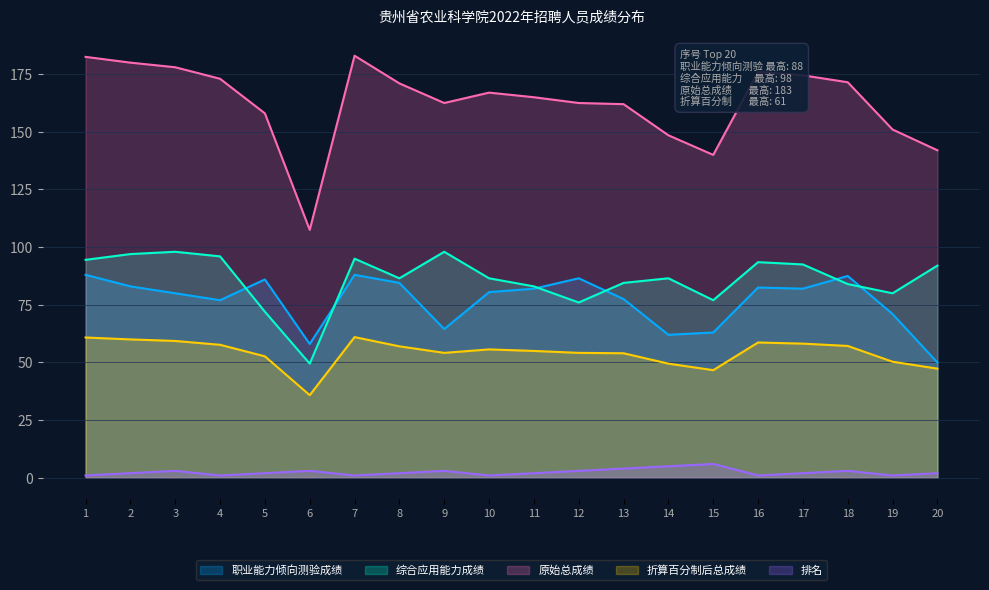

Rank the categories by 职业能力倾向测验成绩 value from highest to lowest.

1, 7, 18, 12, 5, 8, 2, 16, 11, 17, 10, 3, 13, 4, 19, 9, 15, 14, 6, 20